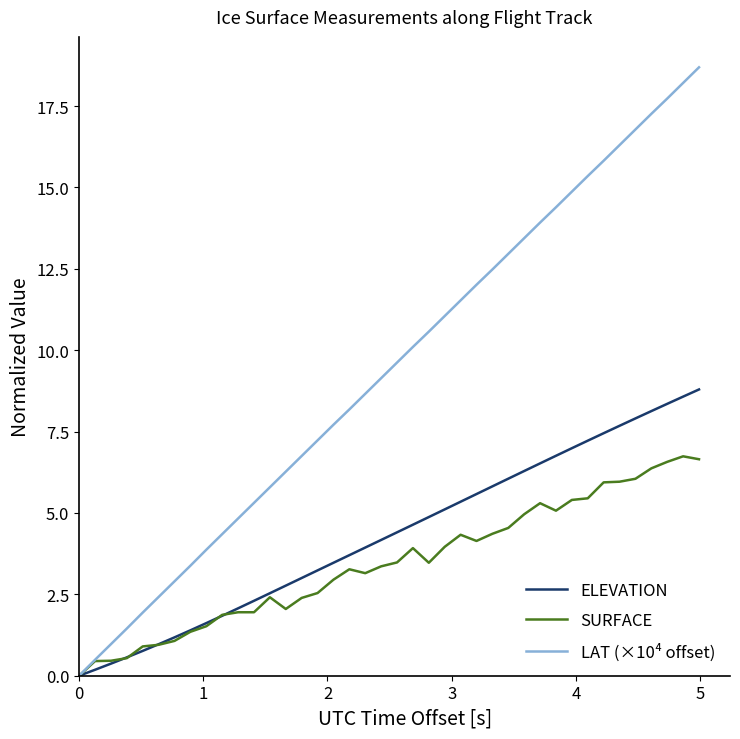

Which series has the largest range (max minus min)?

LAT (×10⁴ offset)